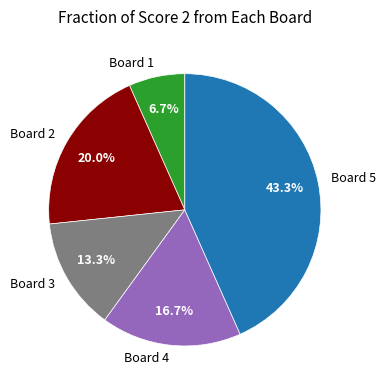

Which slice is the largest?

Board 5